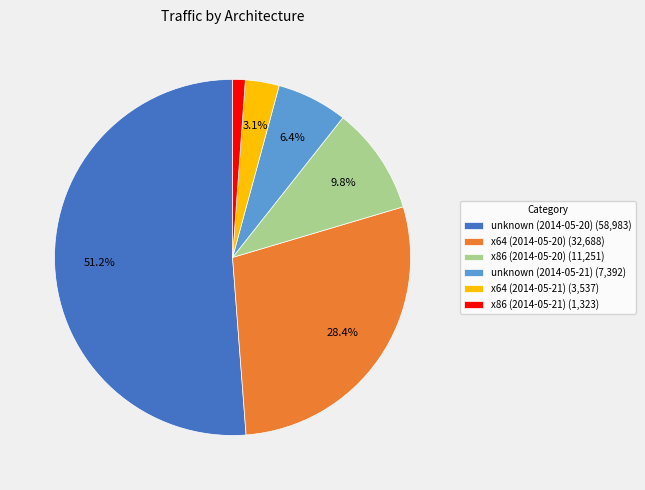

Does x64 (2014-05-20) account for over 50% of the chart?

No